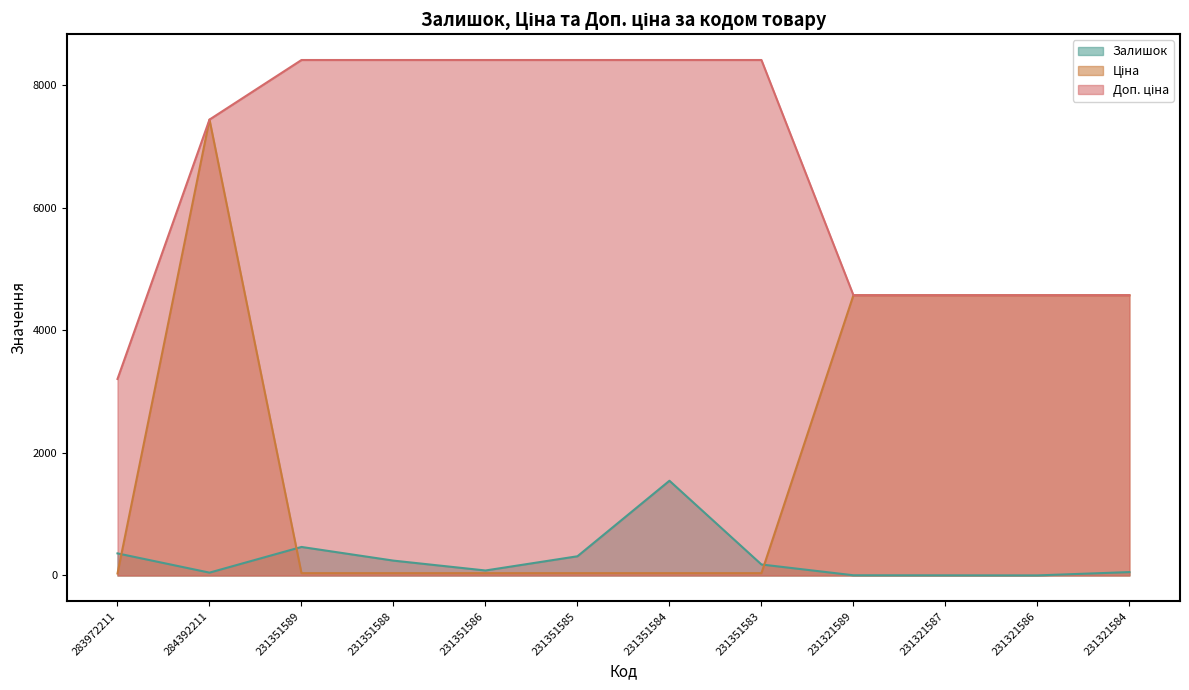

Which series has the widest spread of values?

Ціна